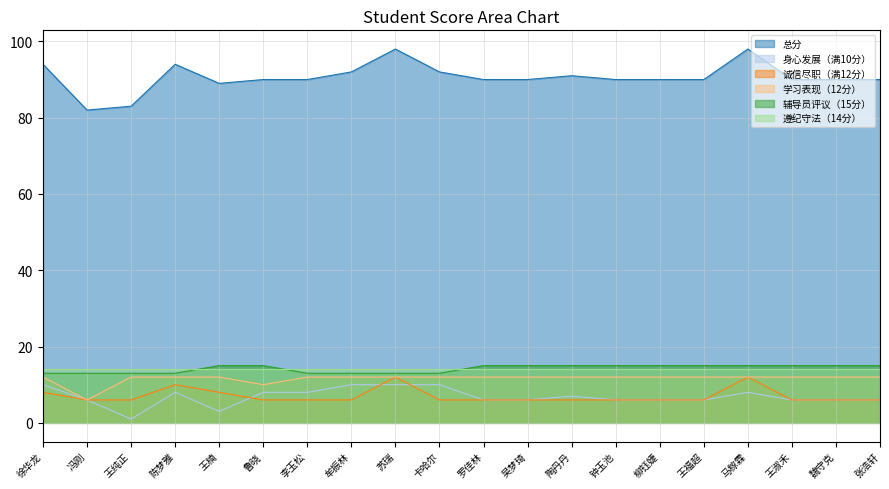

Is it true that 诚信尽职（满12分） equals 9 at 吴梦琦?

False